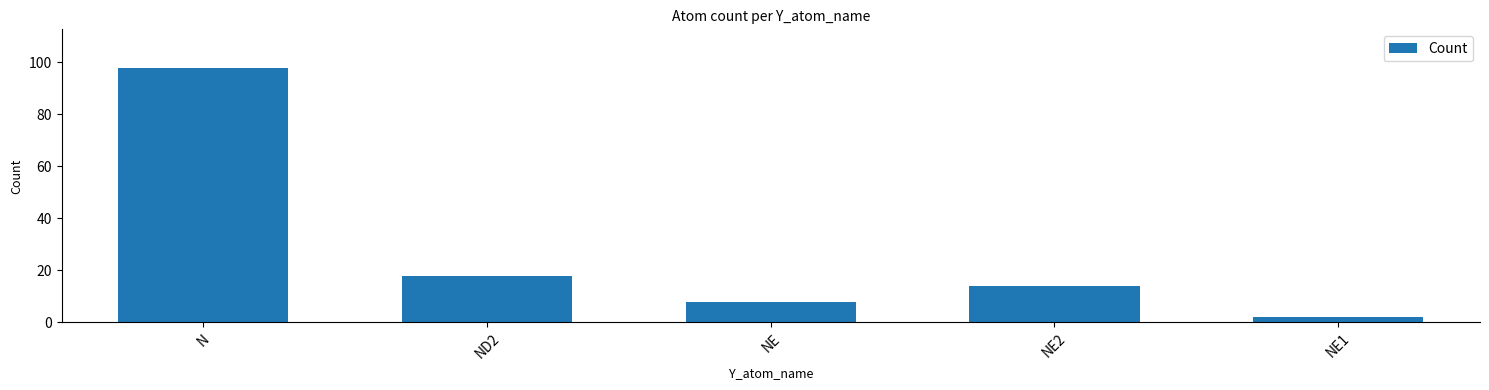

List the labels in order of value, largest first.

N, ND2, NE2, NE, NE1